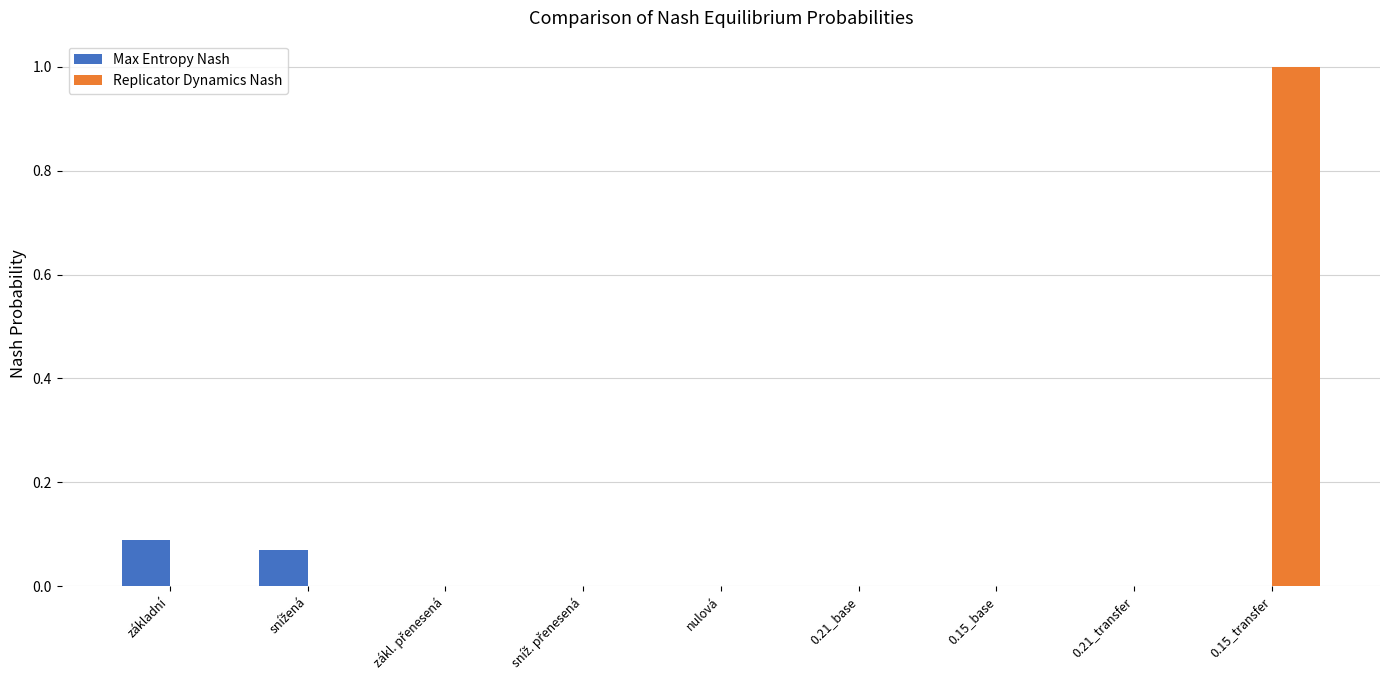

The Replicator Dynamics Nash series shows -0.3 at 0.15_base. True or false?

False